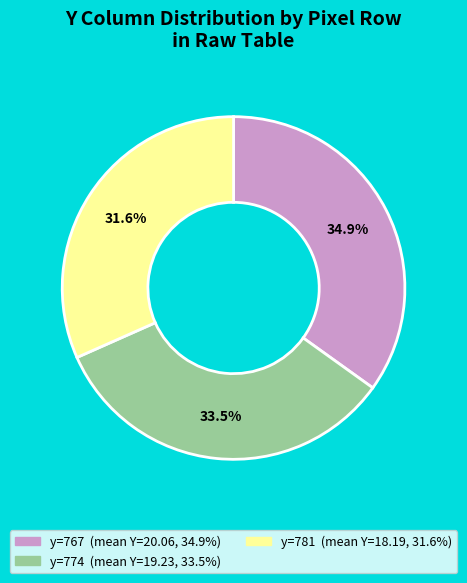

How many segments does this pie chart have?

3